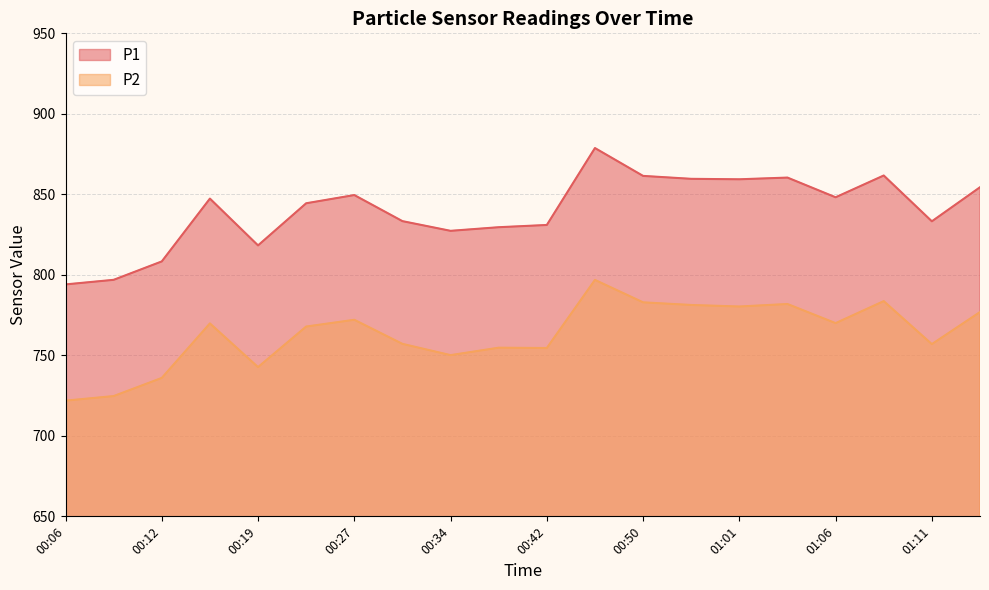

How many lines are shown in the chart?

2